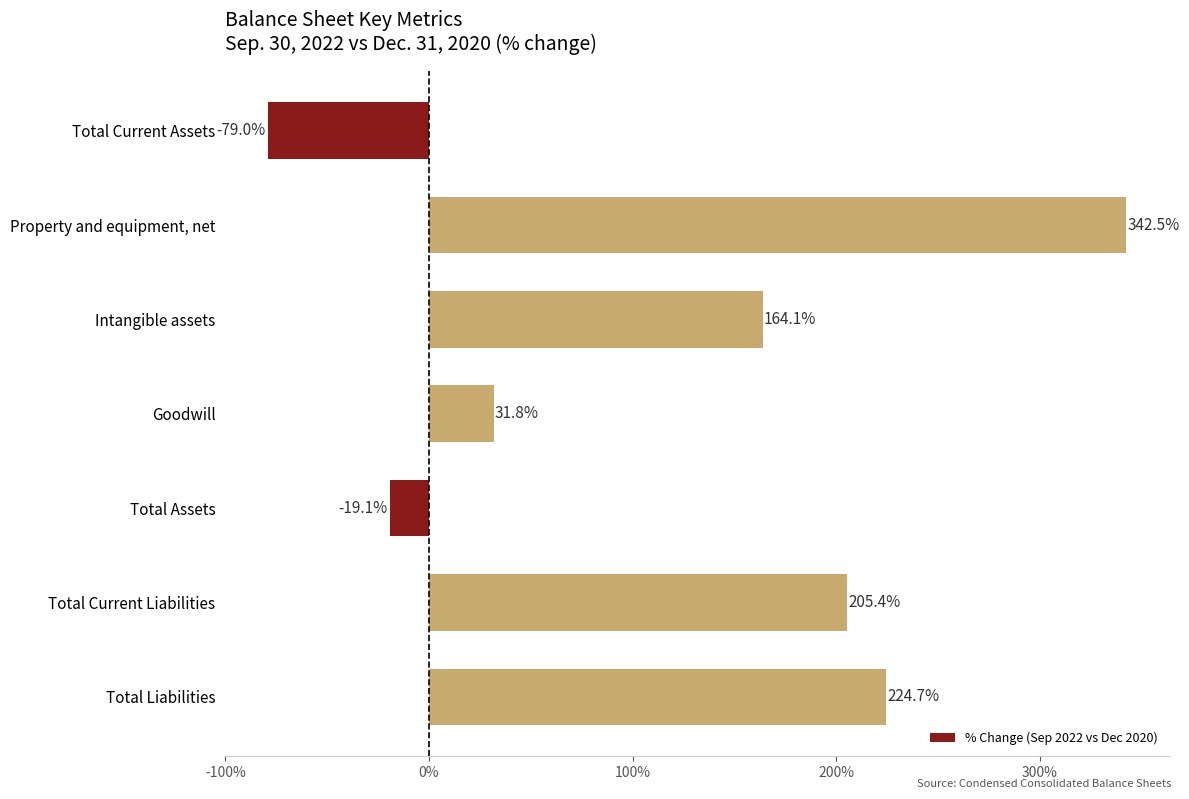

List the labels in order of value, smallest first.

Total Current Assets, Total Assets, Goodwill, Intangible assets, Total Current Liabilities, Total Liabilities, Property and equipment, net